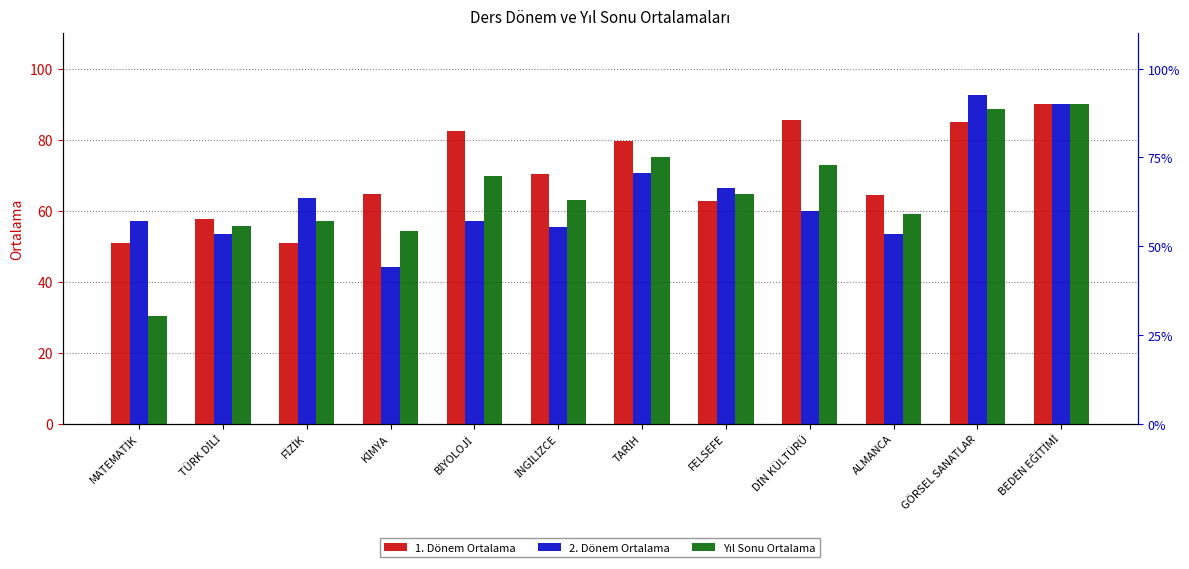

How many bars are there in each group?

3